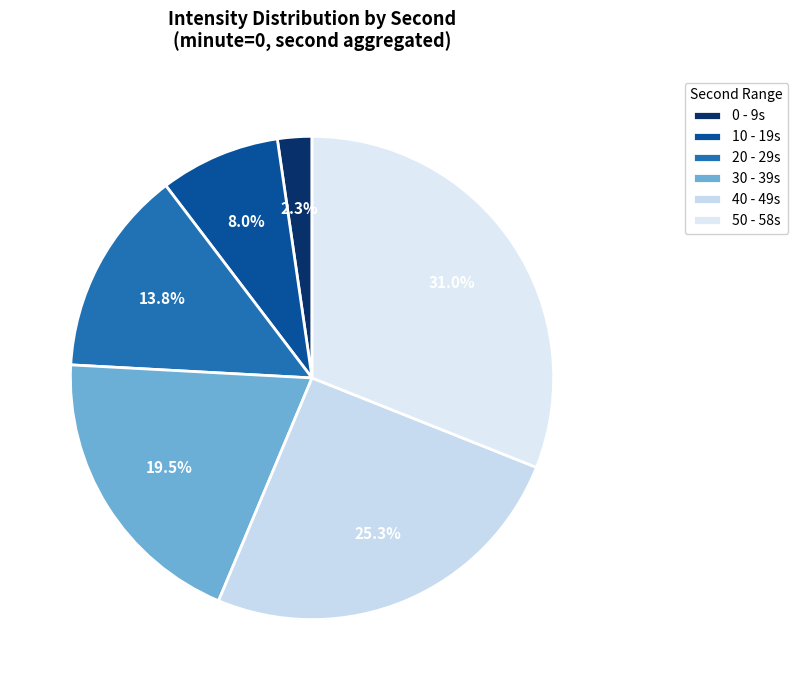

How many segments does this pie chart have?

6